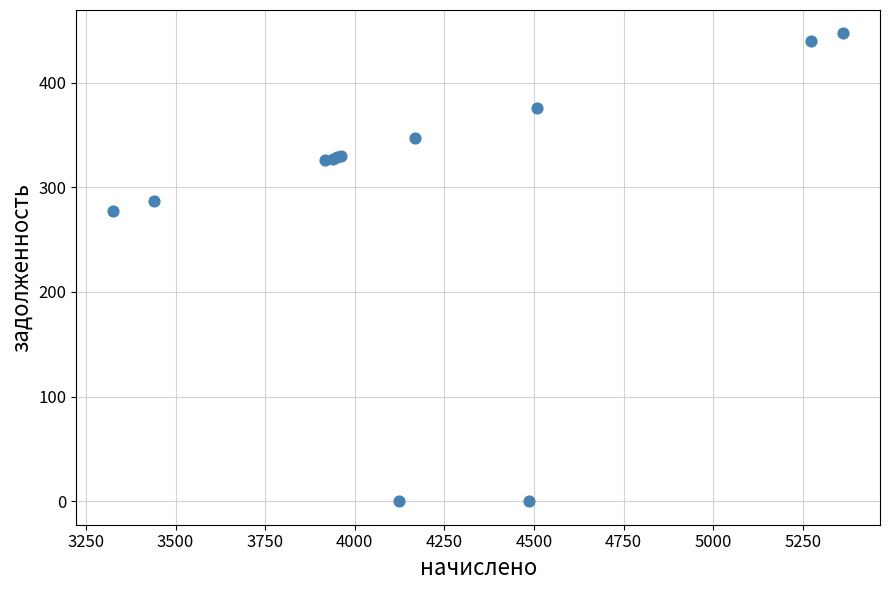

What Y value in the scatter plot is closest to 223?

277.1